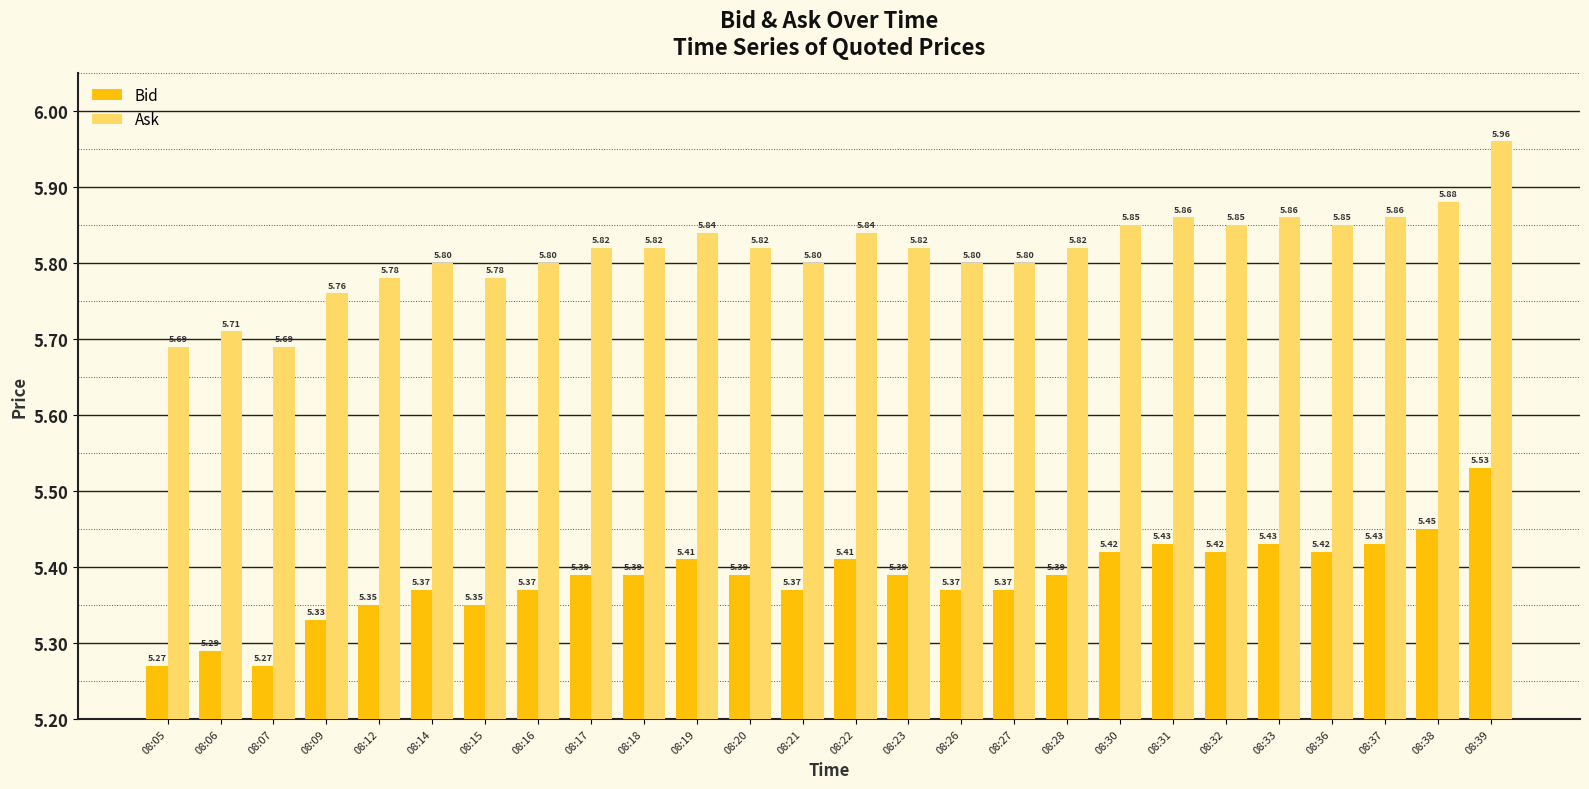

The Ask series shows 5.7 at 08:05. True or false?

True